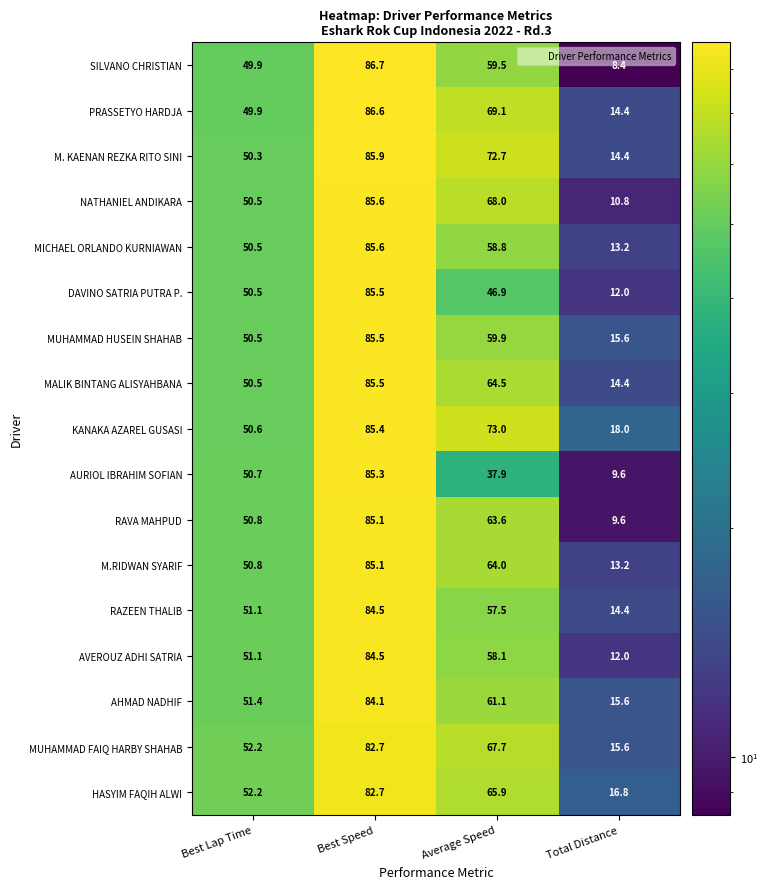

What is the difference between the maximum and minimum values in the MALIK BINTANG ALISYAHBANA series?

71.1